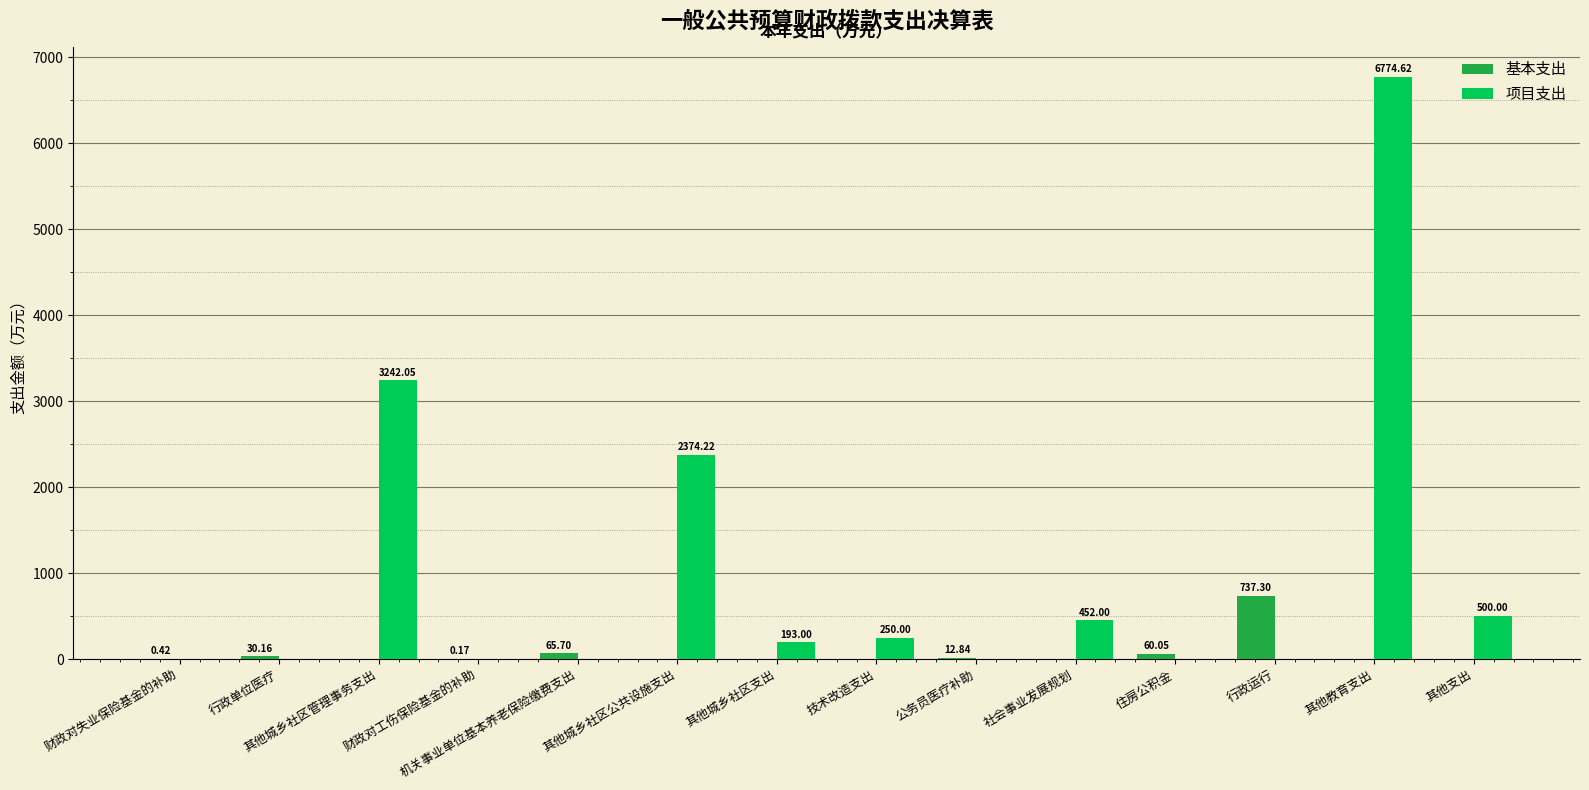

Are the bars horizontal?

No